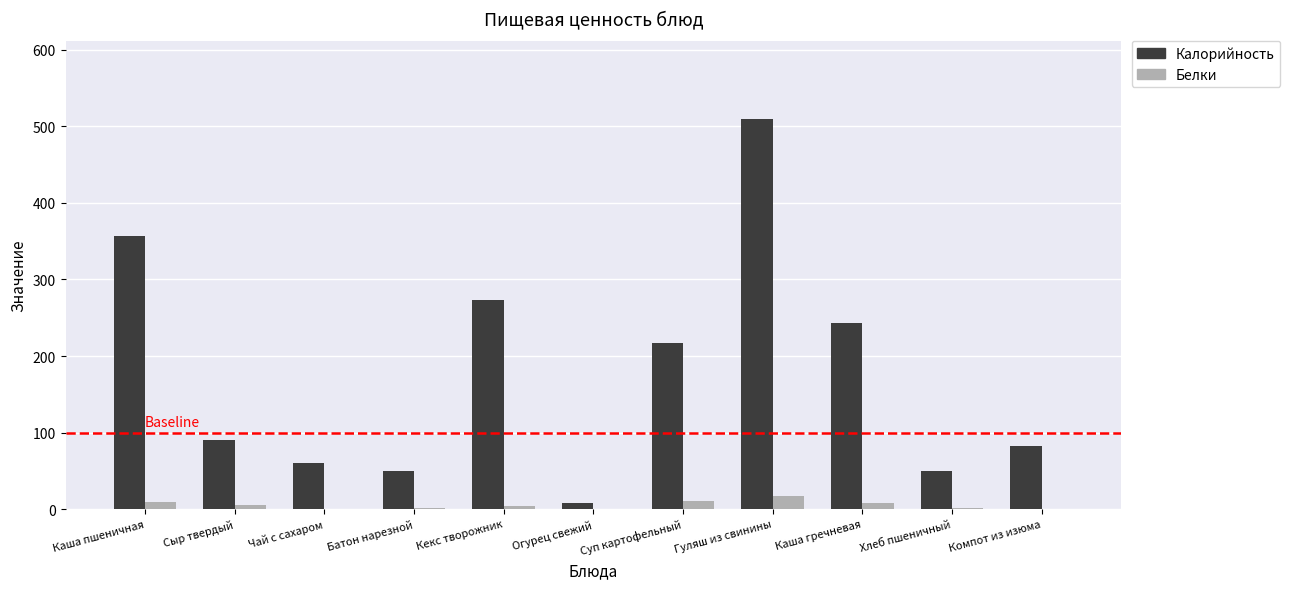

What is the greatest value displayed?

510.0